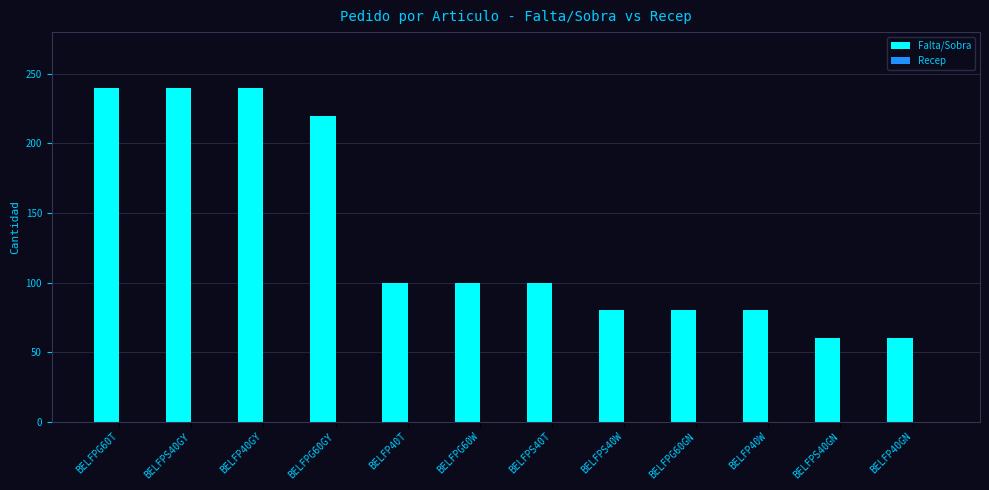

Reading left to right, what are all the values shown in this chart?

BELFPG60T=240	BELFPS40GY=240	BELFP40GY=240	BELFPG60GY=220	BELFP40T=100	BELFPG60W=100	BELFPS40T=100	BELFPS40W=80	BELFPG60GN=80	BELFP40W=80	BELFPS40GN=60	BELFP40GN=60